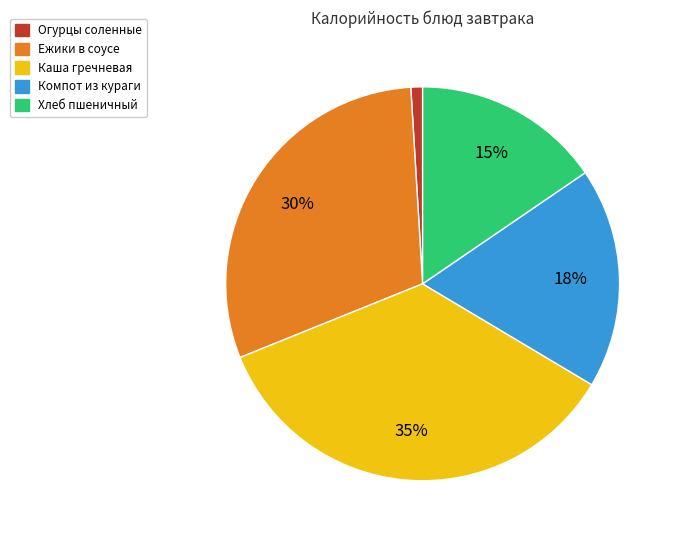

How many slices are in this pie chart?

5